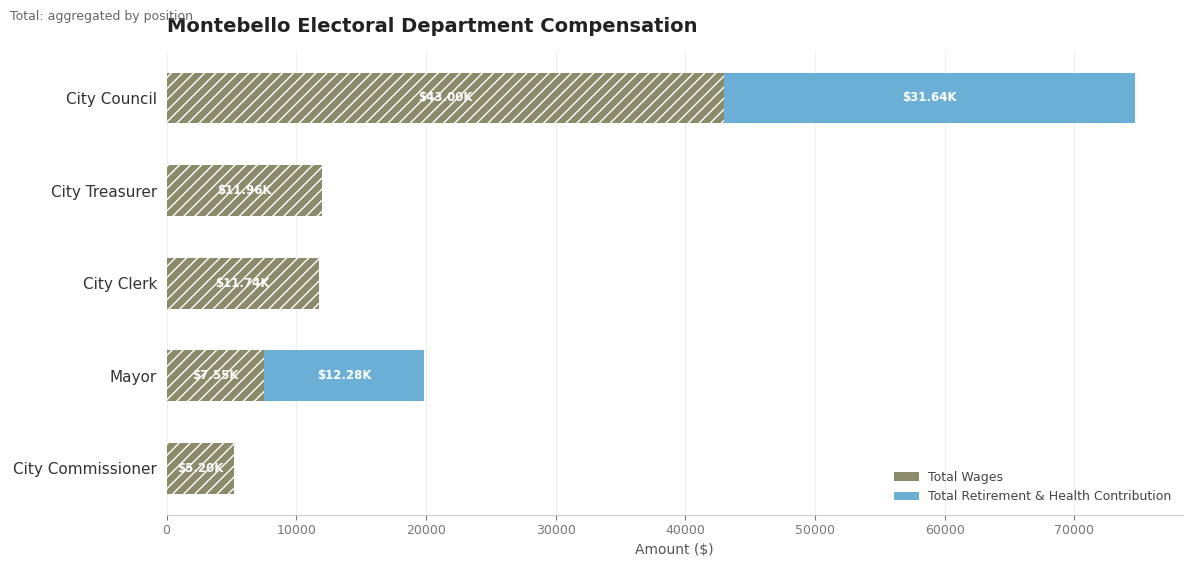

True or false: Total Retirement & Health Contribution has a value of -20676 at City Clerk.

False